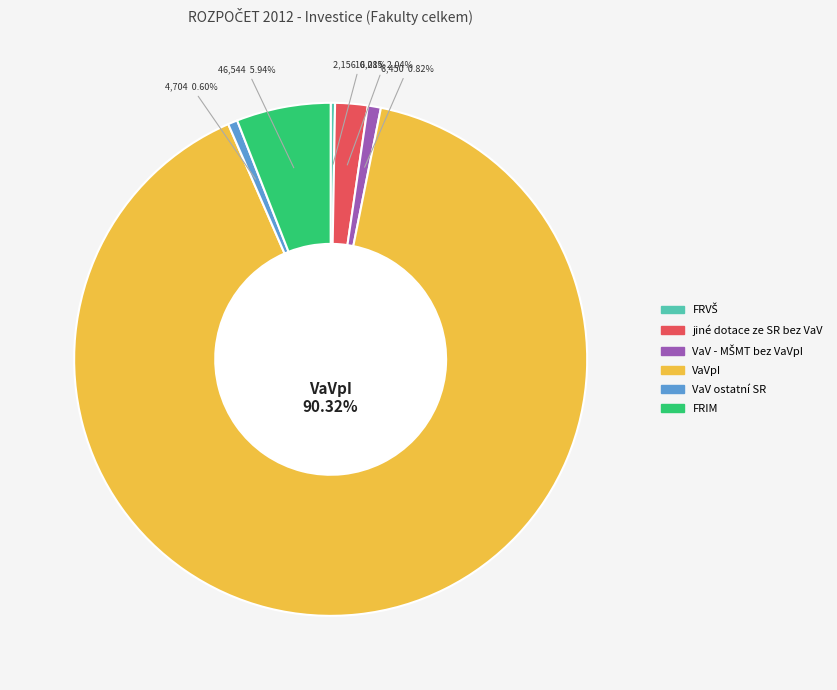

What is the largest slice in the pie chart?

VaVpI